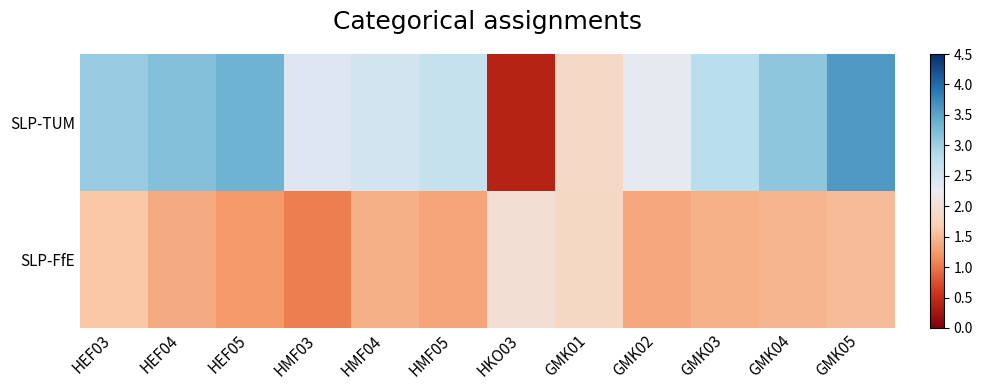

Reading right to left, extract all data points from this chart.

SLP-TUM: GMK05=3.6	GMK04=3.1	GMK03=2.8	GMK02=2.3	GMK01=1.9	HKO03=0.4	HMF05=2.7	HMF04=2.5	HMF03=2.4	HEF05=3.3	HEF04=3.2	HEF03=3.0
SLP-FfE: GMK05=1.5	GMK04=1.5	GMK03=1.4	GMK02=1.4	GMK01=1.8	HKO03=2.0	HMF05=1.3	HMF04=1.4	HMF03=1.0	HEF05=1.2	HEF04=1.4	HEF03=1.6